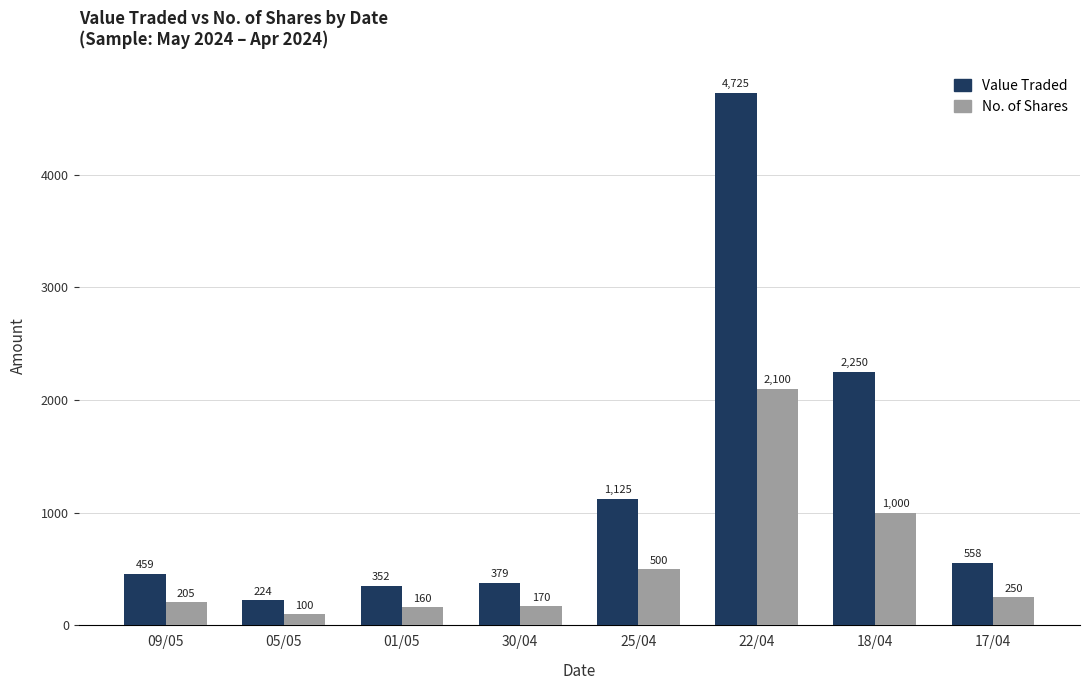

Between 30/04 and 18/04, which series saw the biggest shift?

Value Traded